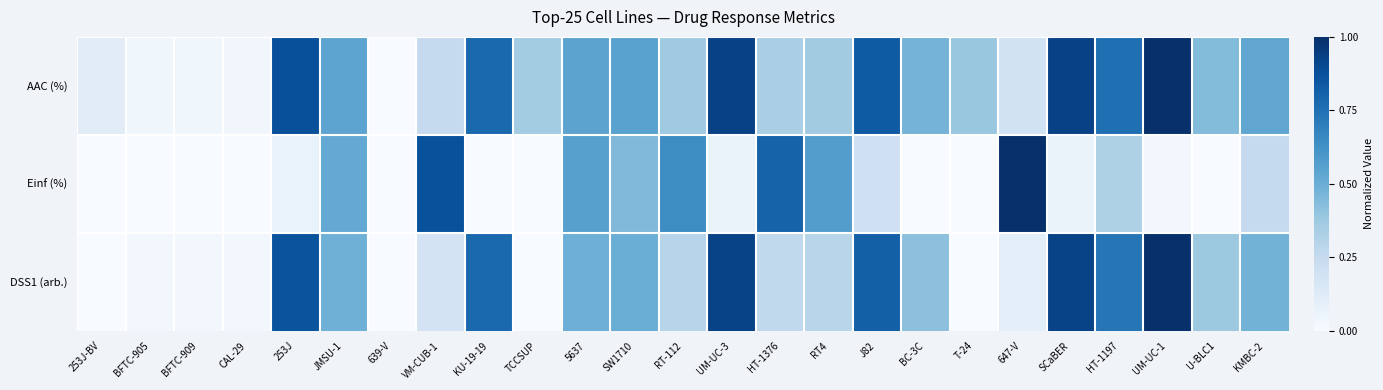

Which series has the largest range (max minus min)?

AAC (%)